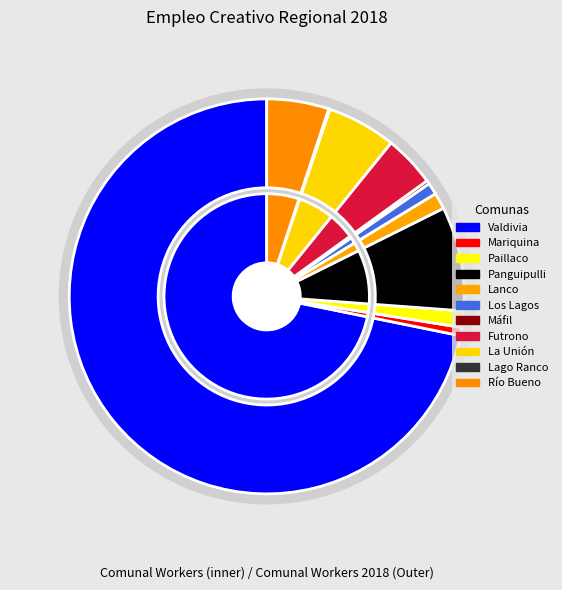

Is there a majority slice in this chart?

Yes